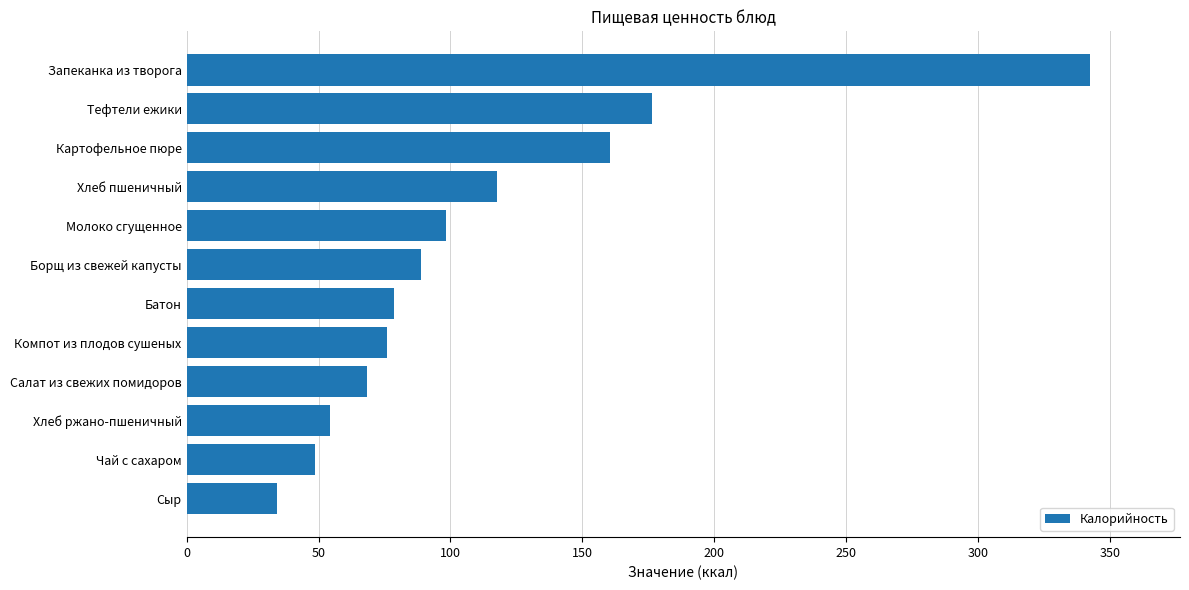

What is the sum of all values?

1344.0